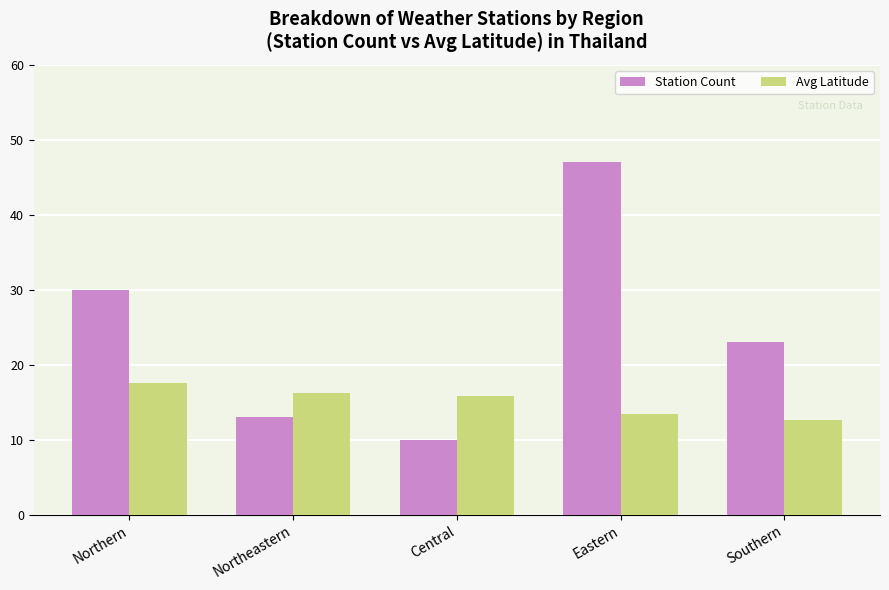

Rank the series at Northeastern from lowest to highest value.

Station Count, Avg Latitude